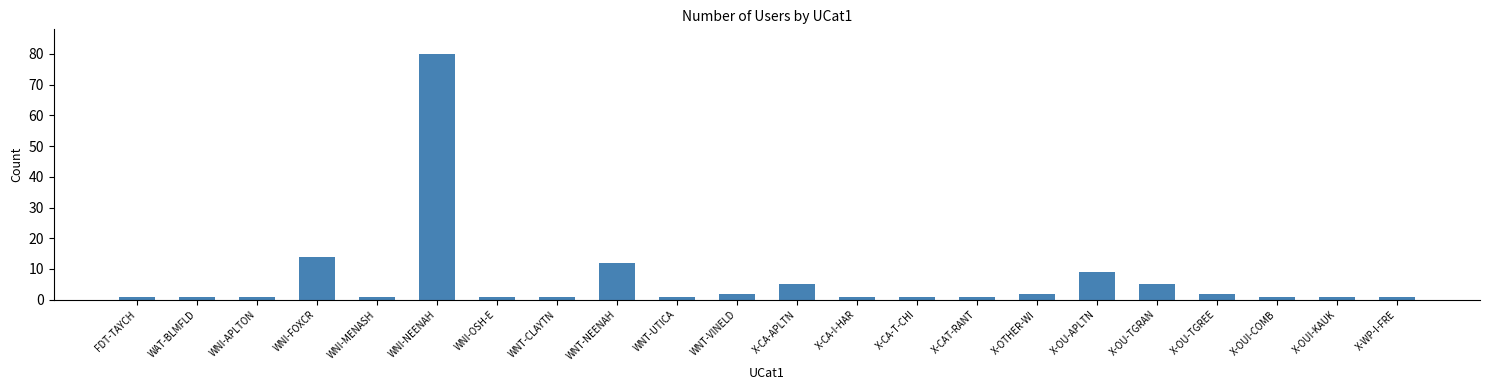

Reading right to left, what are all the values shown in this chart?

1	1	1	2	5	9	2	1	1	1	5	2	1	12	1	1	80	1	14	1	1	1